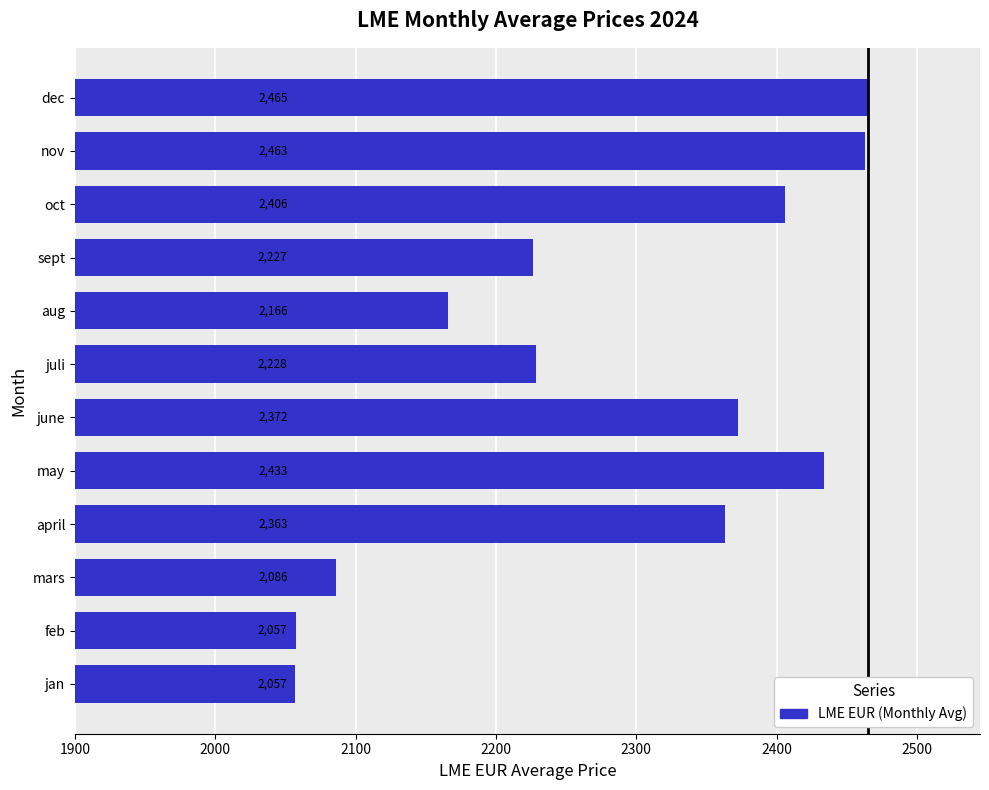

The value at april is 2363.4. True or false?

True